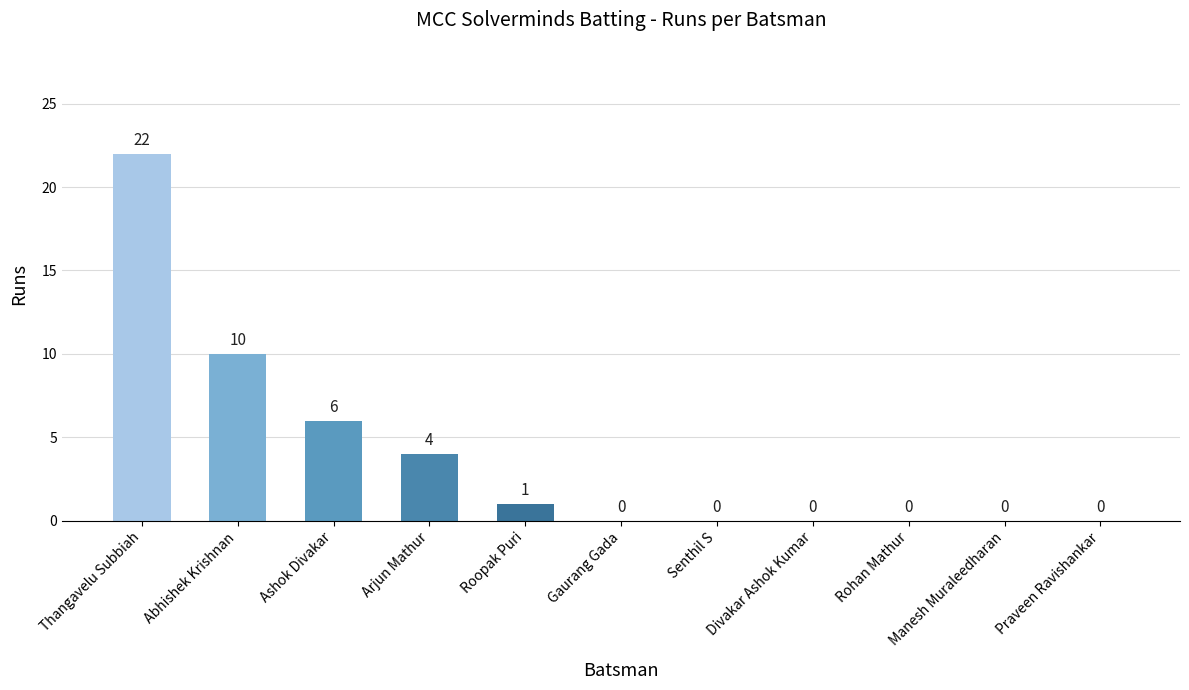

Reading left to right, extract all data points from this chart.

22	10	6	4	1	0	0	0	0	0	0